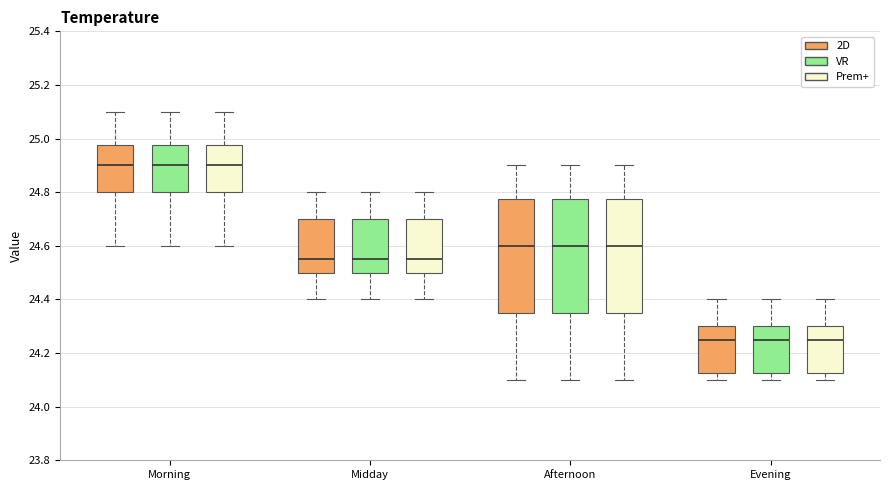

Reading left to right, transcribe this box plot: for each box, give where its median line is, the range the box spans, and where its two whiskers end, as read against the y-axis. The values are not printed on the chart, so give them approximately, as read against the axis.

Morning (2D): median 24.90, box 24.80 to 24.98, whiskers 24.60 to 25.10
Morning (VR): median 24.90, box 24.80 to 24.98, whiskers 24.60 to 25.10
Morning (Prem+): median 24.90, box 24.80 to 24.98, whiskers 24.60 to 25.10
Midday (2D): median 24.56, box 24.50 to 24.70, whiskers 24.40 to 24.80
Midday (VR): median 24.56, box 24.50 to 24.70, whiskers 24.40 to 24.80
Midday (Prem+): median 24.56, box 24.50 to 24.70, whiskers 24.40 to 24.80
Afternoon (2D): median 24.60, box 24.36 to 24.78, whiskers 24.10 to 24.90
Afternoon (VR): median 24.60, box 24.36 to 24.78, whiskers 24.10 to 24.90
Afternoon (Prem+): median 24.60, box 24.36 to 24.78, whiskers 24.10 to 24.90
Evening (2D): median 24.26, box 24.12 to 24.30, whiskers 24.10 to 24.40
Evening (VR): median 24.26, box 24.12 to 24.30, whiskers 24.10 to 24.40
Evening (Prem+): median 24.26, box 24.12 to 24.30, whiskers 24.10 to 24.40